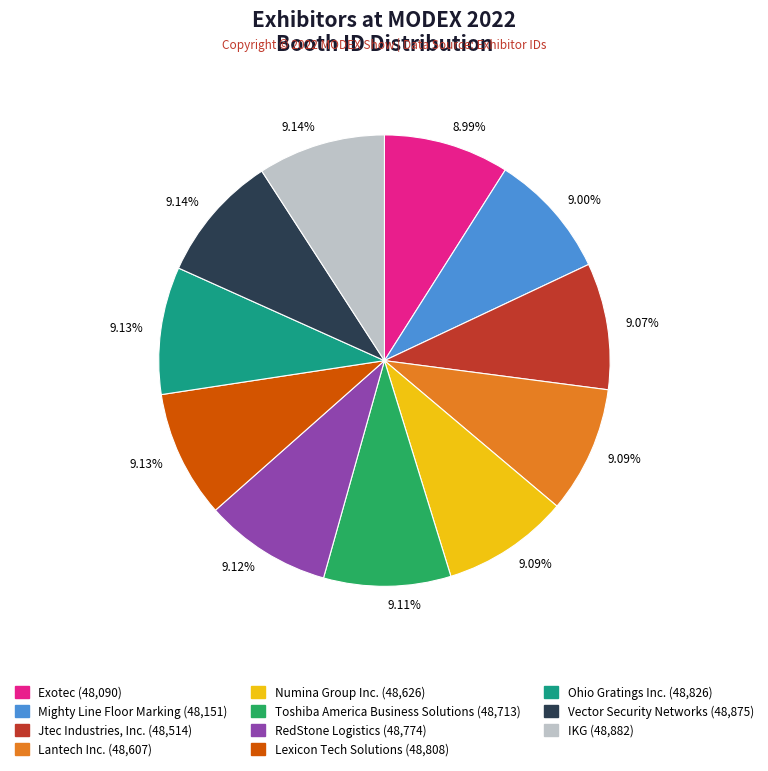

What percentage is NOT represented by Ohio Gratings Inc.?

90.9%